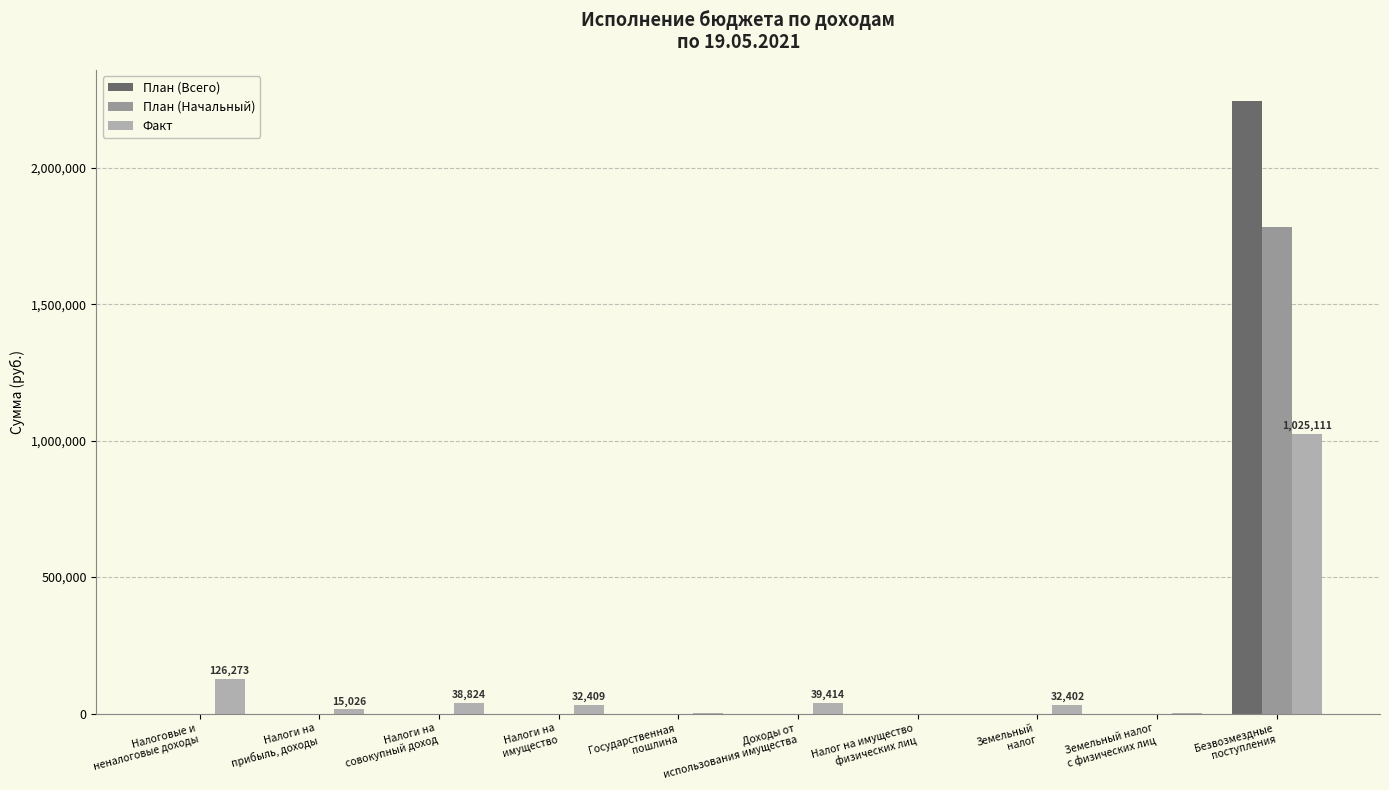

At how many categories does at least one series exceed 901516?

1